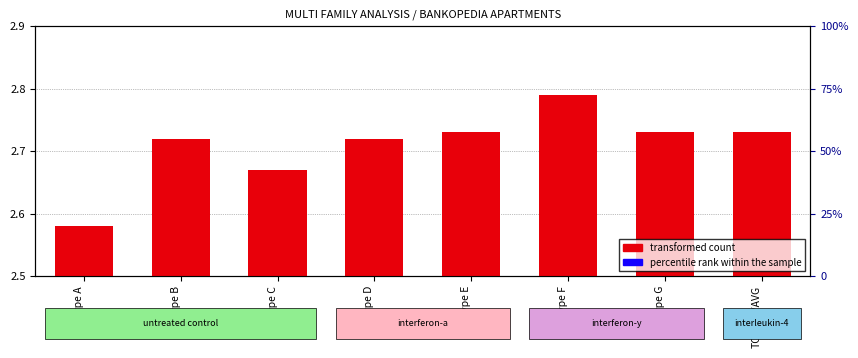

The value at Type F is 0.2. True or false?

False